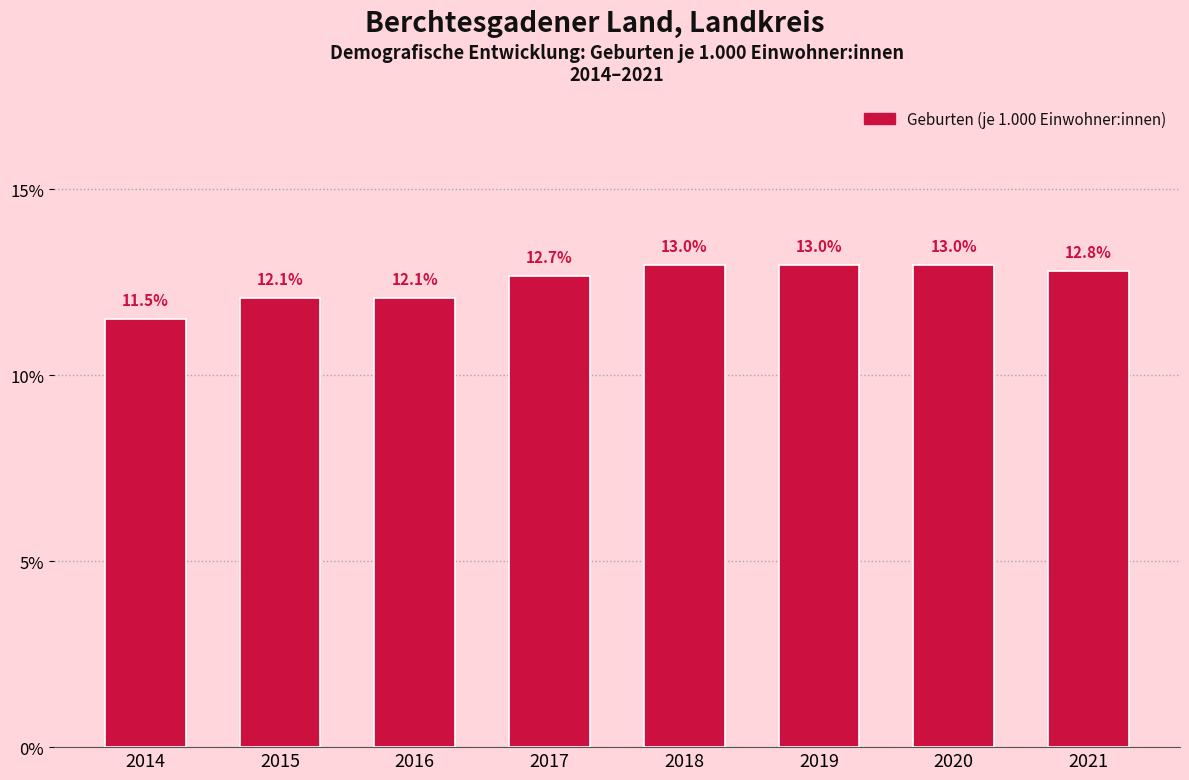

Reading left to right, transcribe all the data shown in this chart.

2014=11.5	2015=12.1	2016=12.1	2017=12.7	2018=13.0	2019=13.0	2020=13.0	2021=12.8